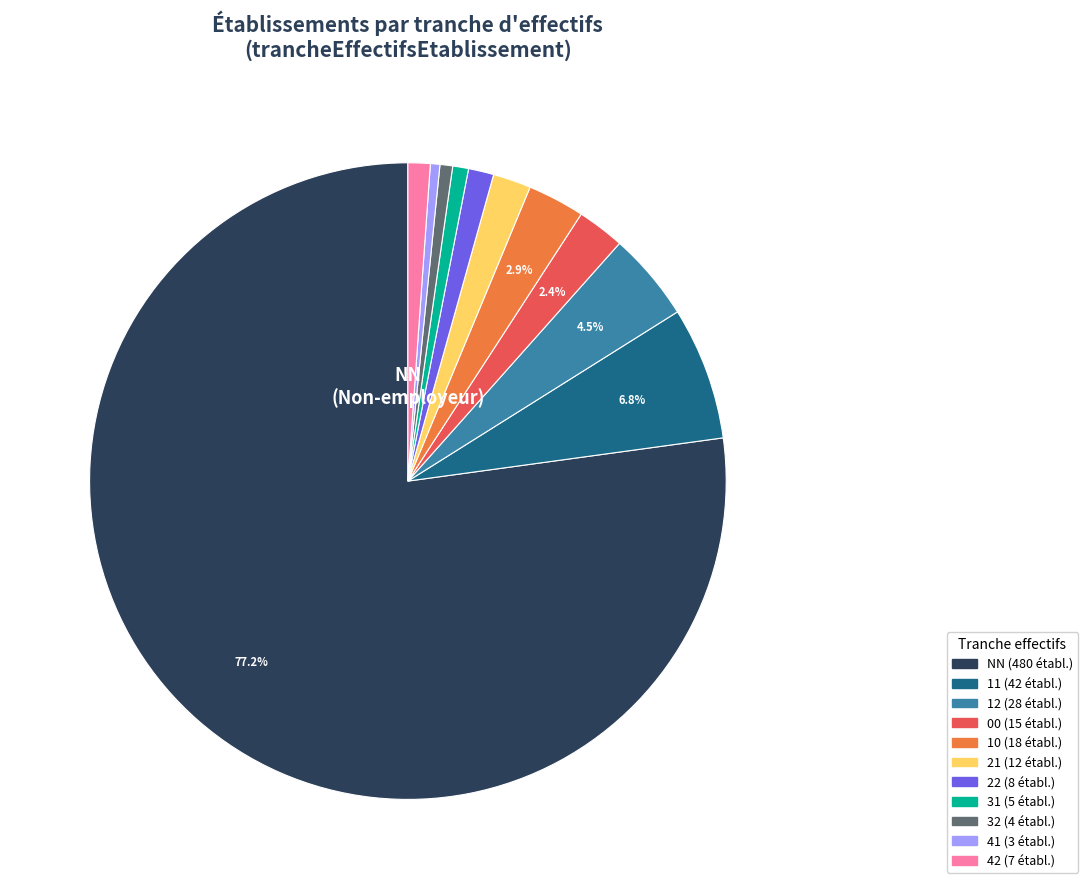

Does any single category account for the majority?

Yes